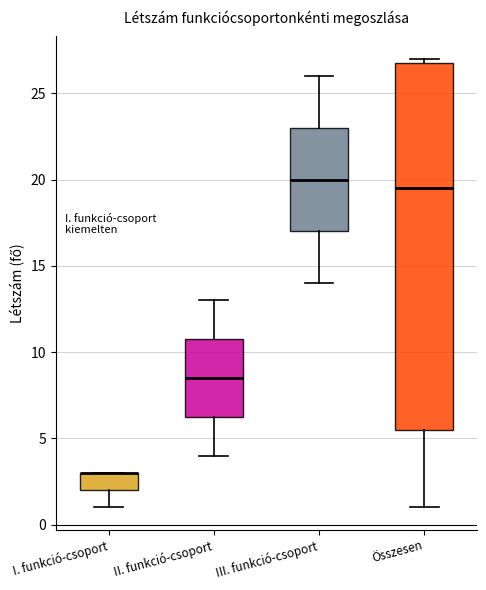

Reading left to right, transcribe this box plot: for each box, give where its median line is, the range the box spans, and where its two whiskers end, as read against the y-axis. The values are not printed on the chart, so give them approximately, as read against the axis.

I. funkció-csoport: median 3.0 (drawn on the box's upper edge), box 2.0 to 3.0, whiskers 1.0 to 3.0
II. funkció-csoport: median 8.5, box 6.5 to 11.0, whiskers 4.0 to 13.0
III. funkció-csoport: median 20.0, box 17.0 to 23.0, whiskers 14.0 to 26.0
Összesen: median 19.5, box 5.5 to 27.0, whiskers 1.0 to 27.0 (just above the box's upper edge)